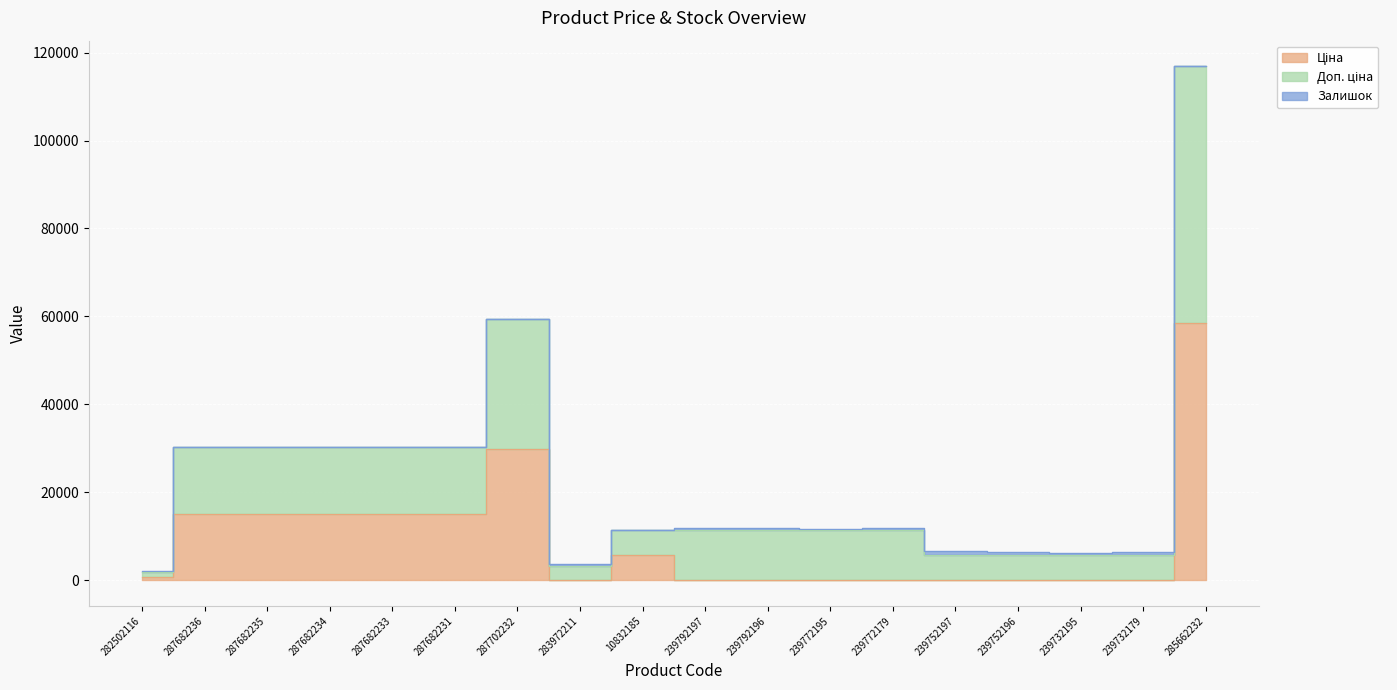

Which label corresponds to the largest value in the chart?

285662232